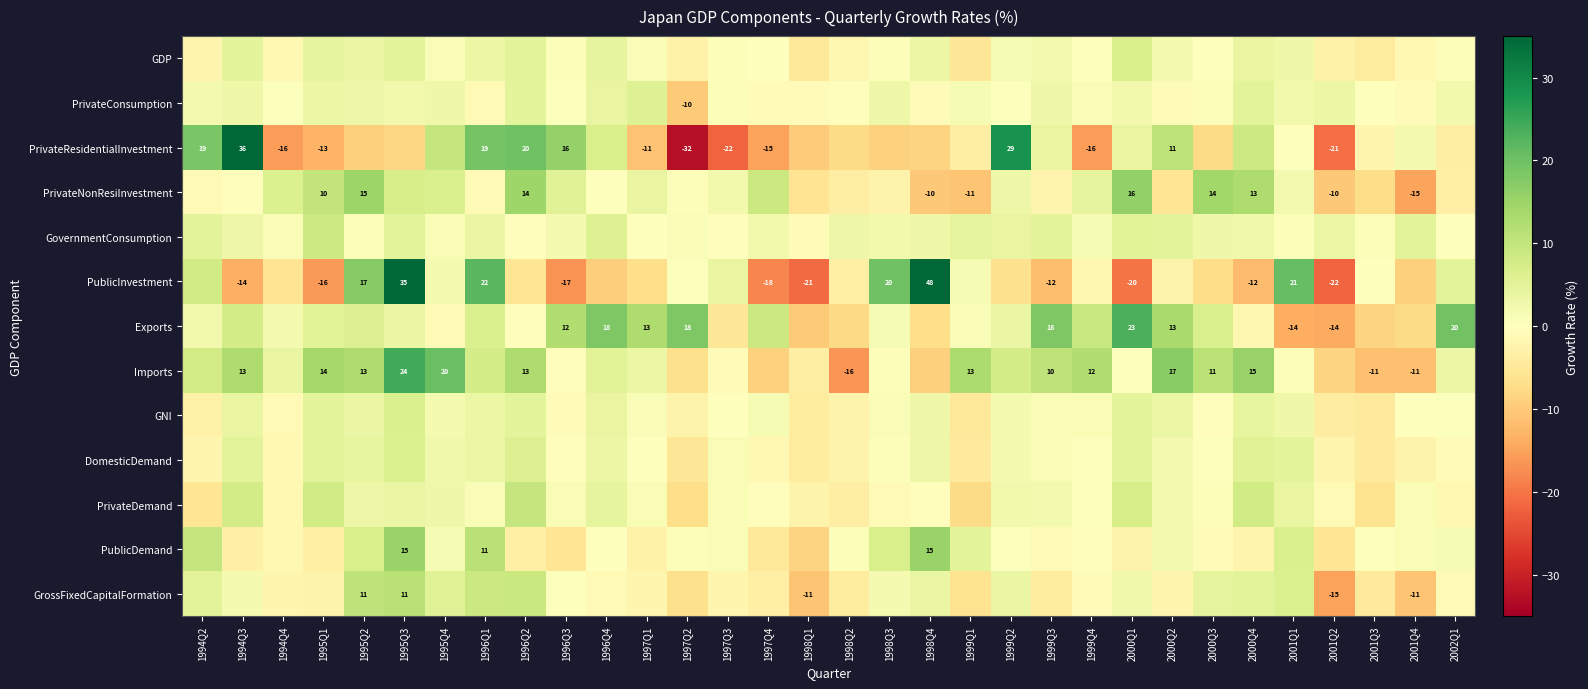

The value of PublicInvestment at 1996Q3 is -17.0. True or false?

True